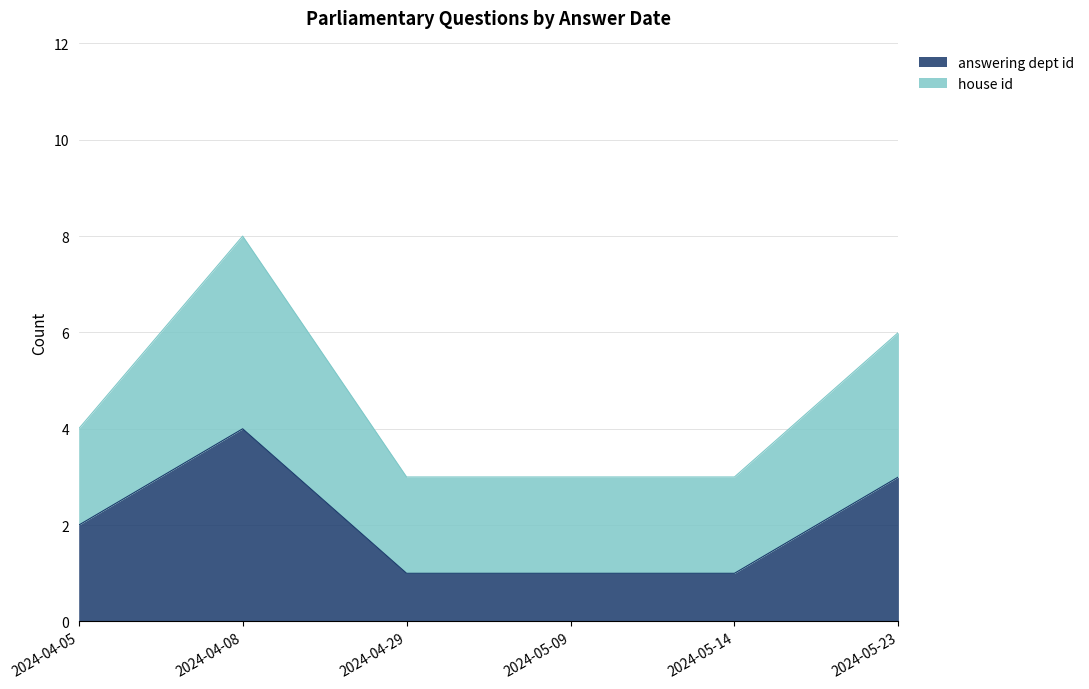

Rank the categories by value from highest to lowest.

2024-04-08, 2024-05-23, 2024-04-05, 2024-04-29, 2024-05-09, 2024-05-14